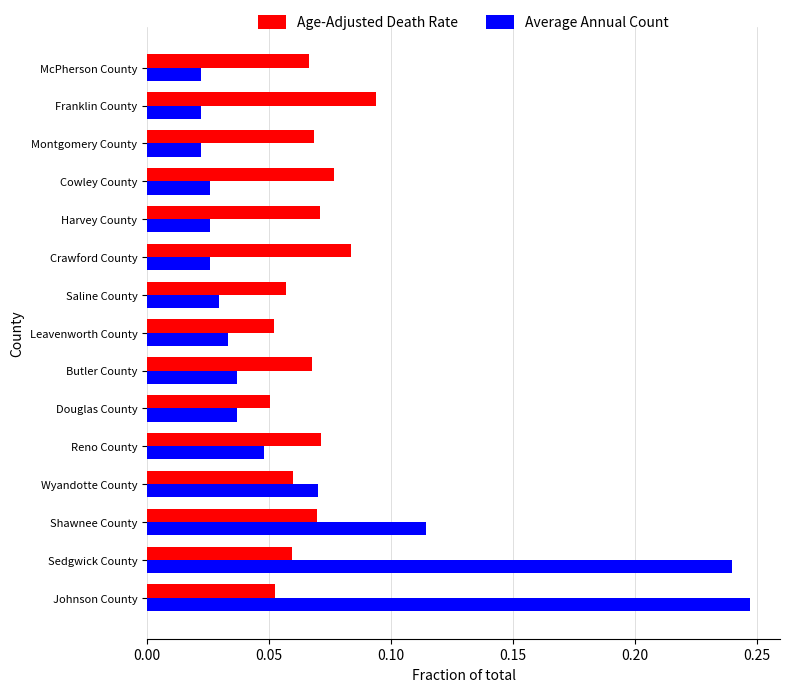

The Average Annual Count series shows 0.1 at Johnson County. True or false?

False